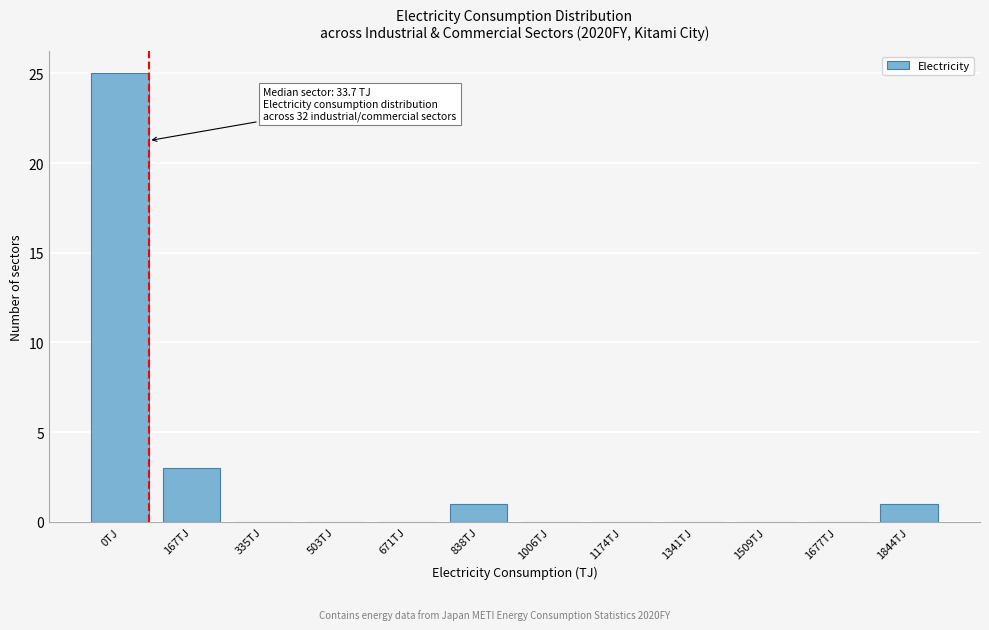

Reading left to right, extract all data points from this chart.

0TJ=25	167TJ=3	335TJ=0	503TJ=0	671TJ=0	838TJ=1	1006TJ=0	1174TJ=0	1341TJ=0	1509TJ=0	1677TJ=0	1844TJ=1